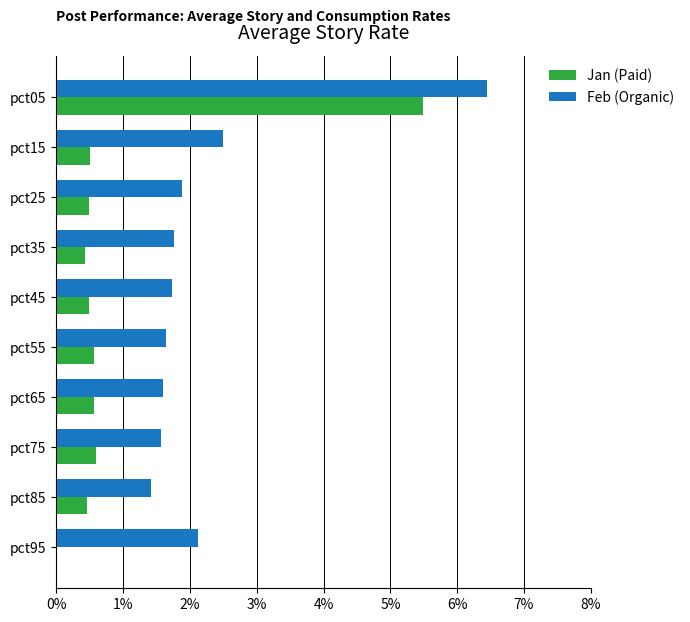

Which label corresponds to the largest value in the chart?

pct05